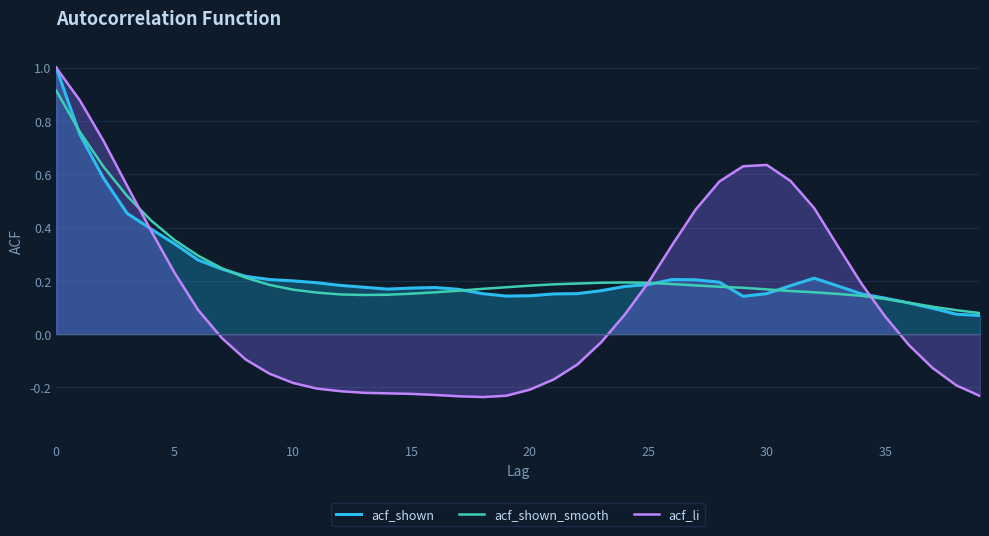

What is the approximate value of acf_shown_smooth at 27?

0.2